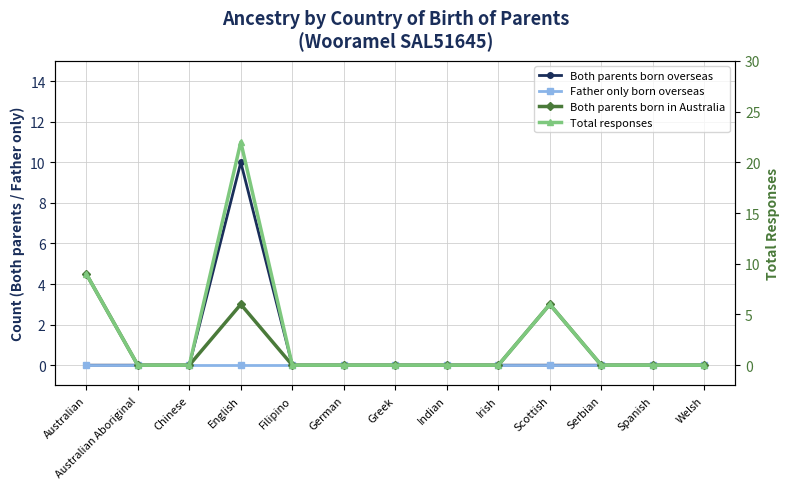

True or false: Father only born overseas has more than 1 points higher than both neighbors.

False